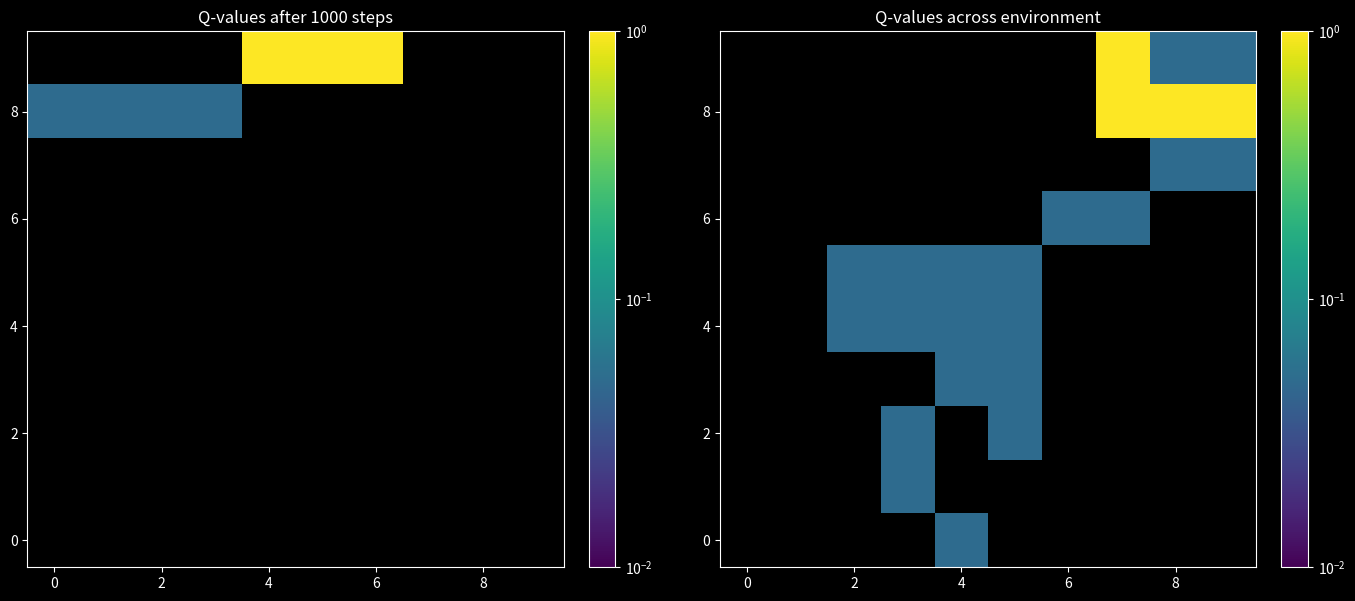

At how many categories does at least one series exceed 0?

8